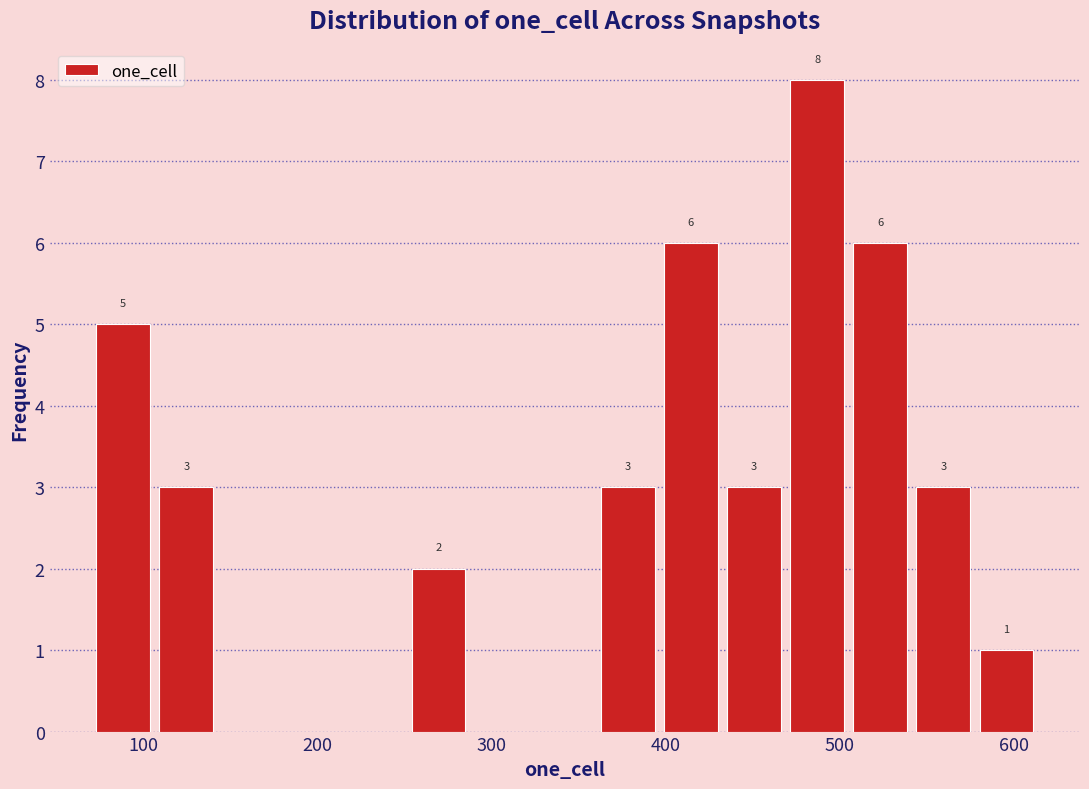

Read against the x-axis, roughly where is the centre of the tallest bar?

490